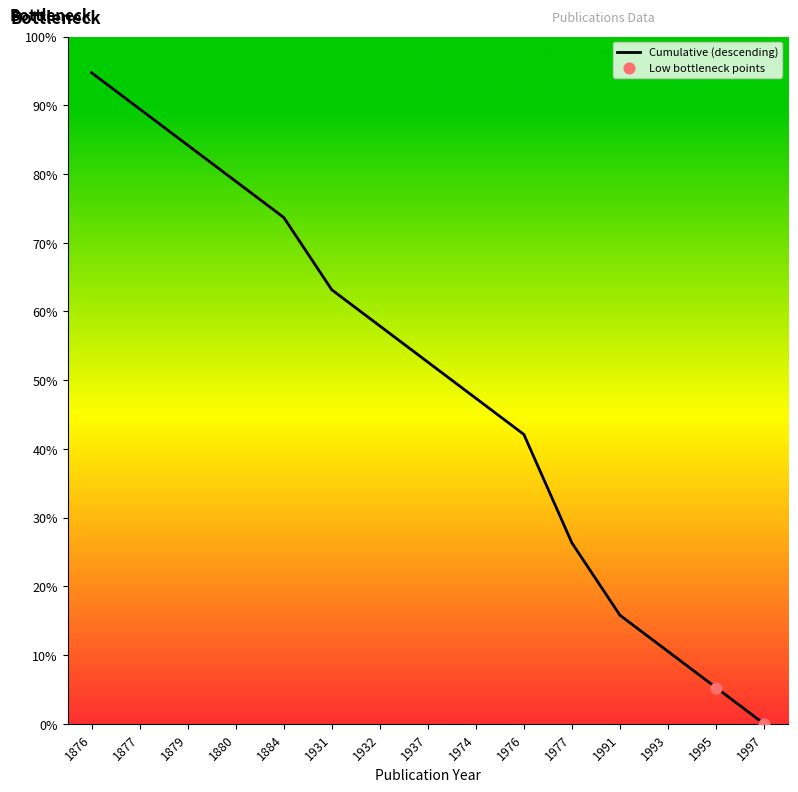

Which has a higher value, 1977 or 1997?

1977